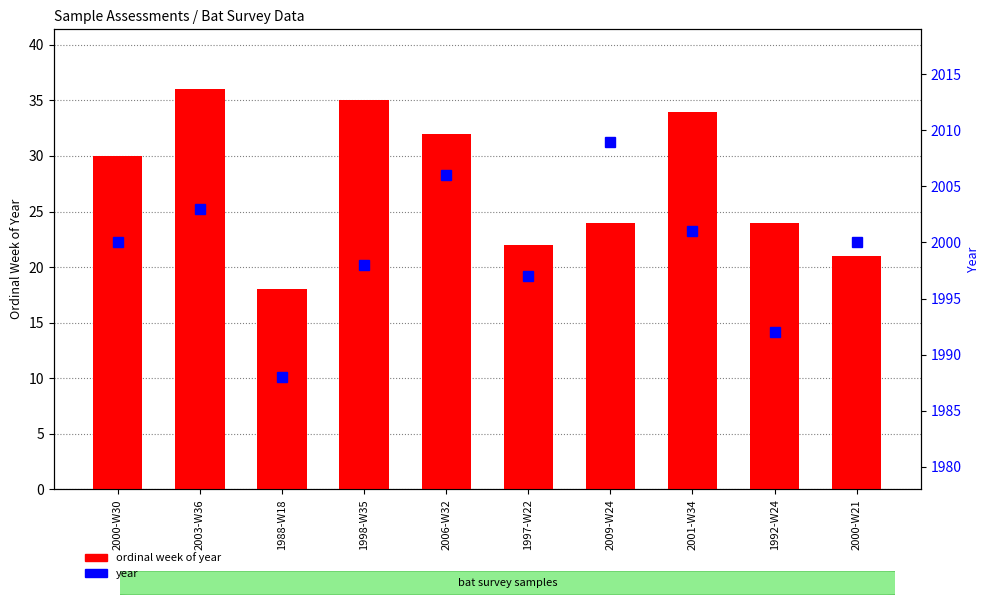

How many data points in year are less than 2000?

4